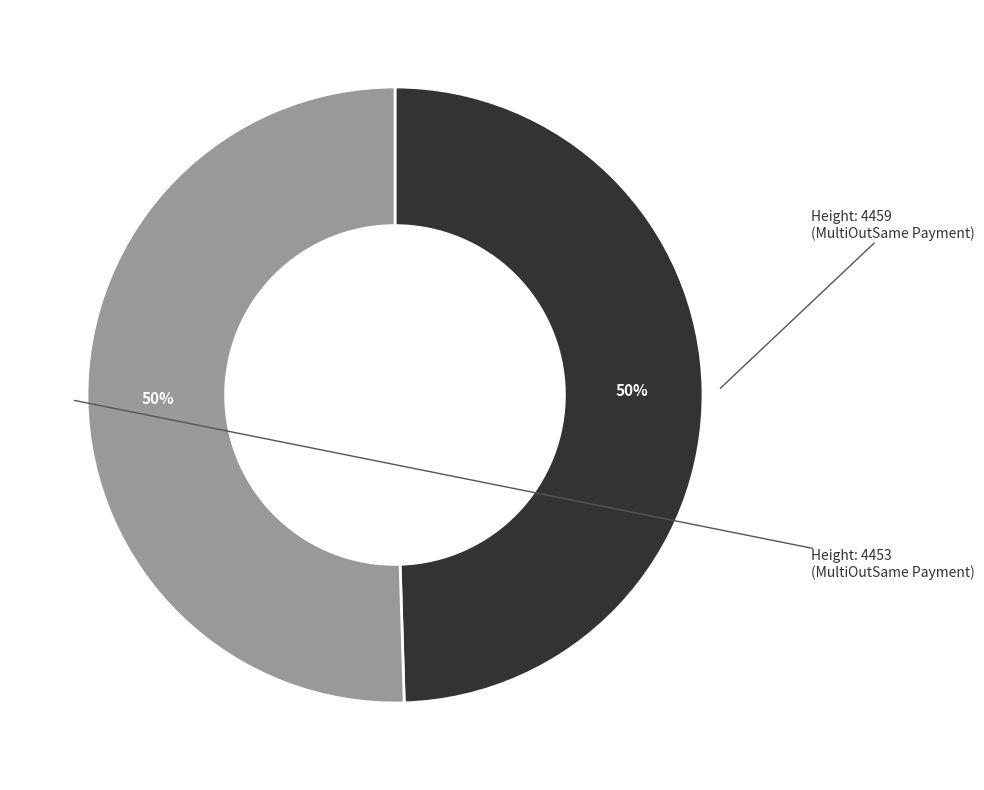

To the nearest percent, what is the average slice percentage?

50%